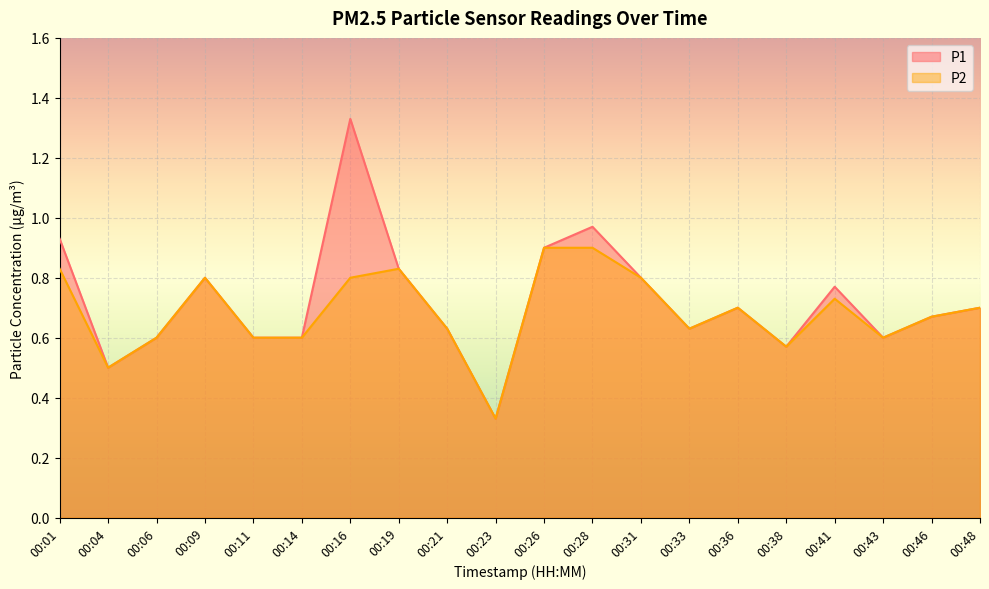

How many data points does each series have?

20